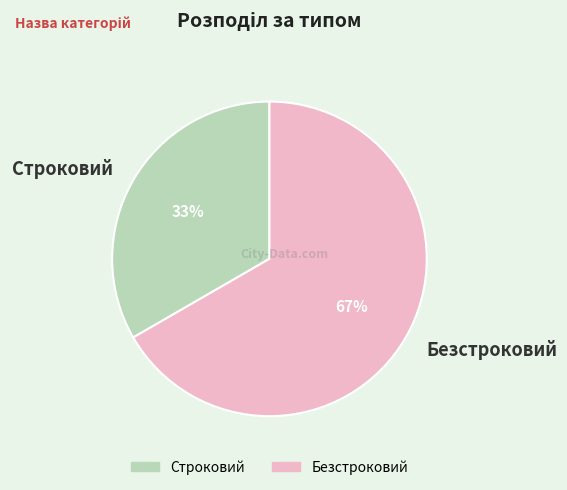

How many slices are in this pie chart?

2